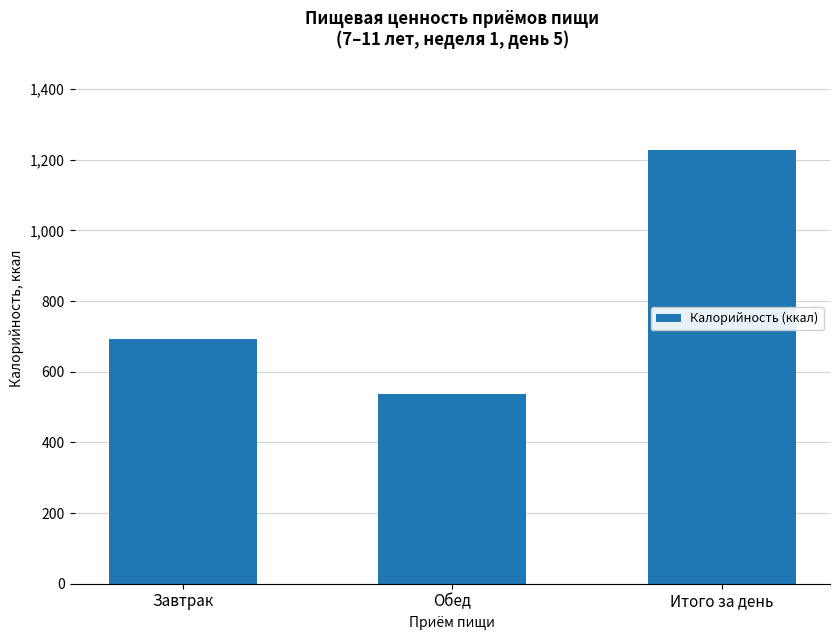

What is the difference between the values at Обед and Завтрак?

154.3